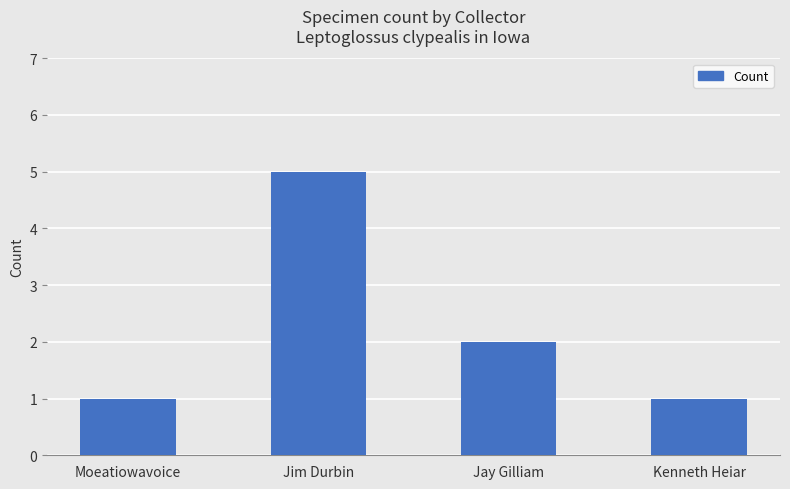

How many data points are less than 2?

2